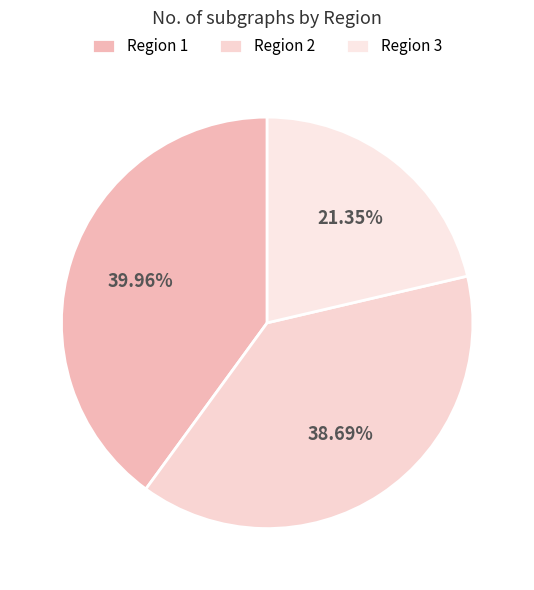

Between Region 2 and Region 1, which is larger?

Region 1